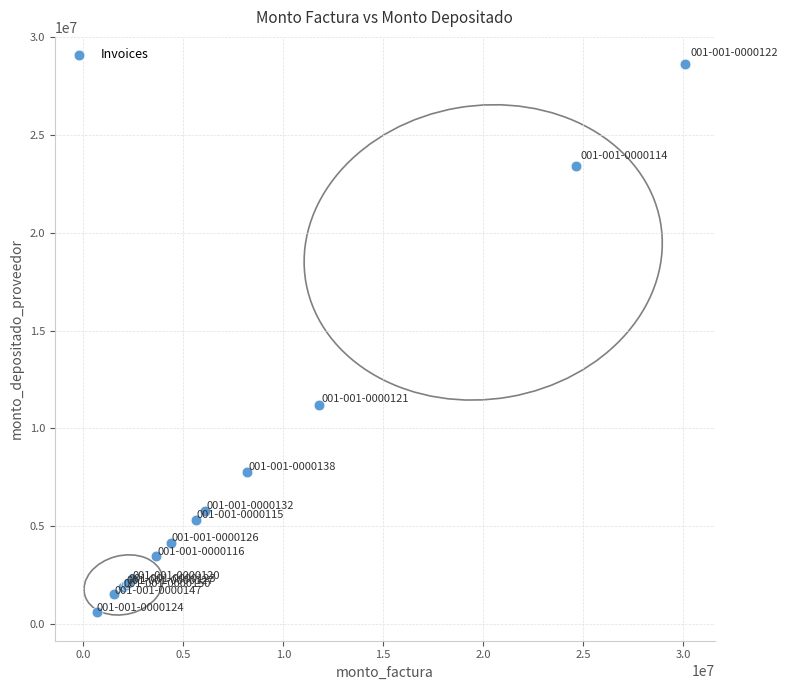

What Y value in the scatter plot is closest to 14627051?

11194197